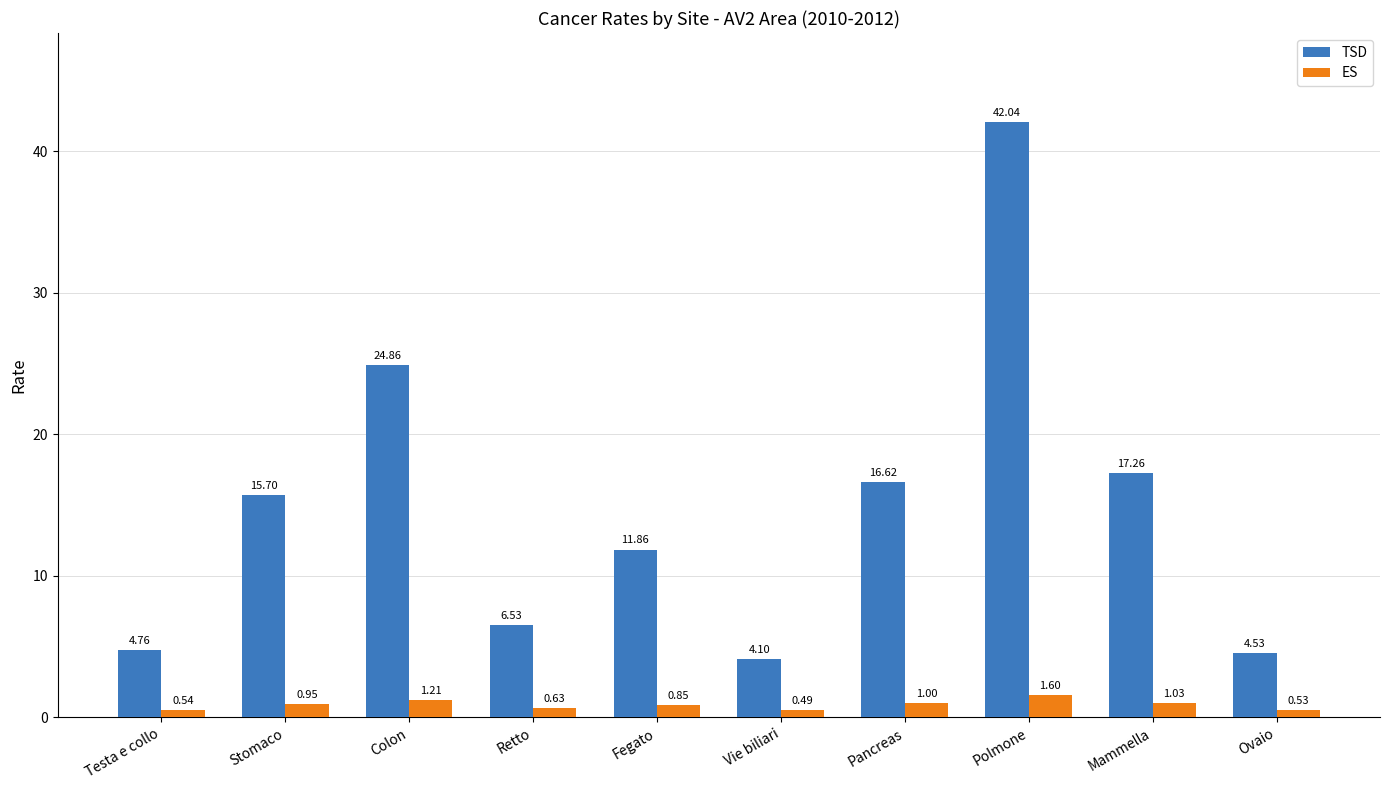

List the labels in order of ES value, smallest first.

Vie biliari, Ovaio, Testa e collo, Retto, Fegato, Stomaco, Pancreas, Mammella, Colon, Polmone